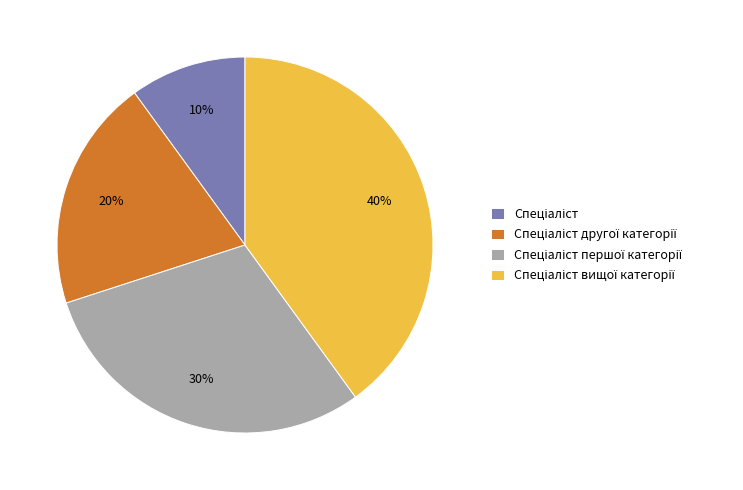

To the nearest percent, what is the average slice percentage?

25%